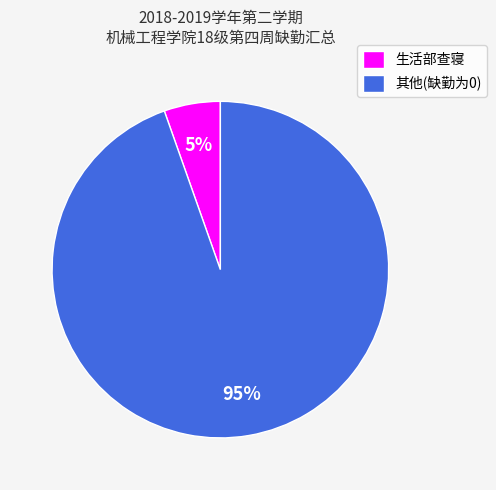

The 生活部查寝 slice represents 1% of the pie. True or false?

False